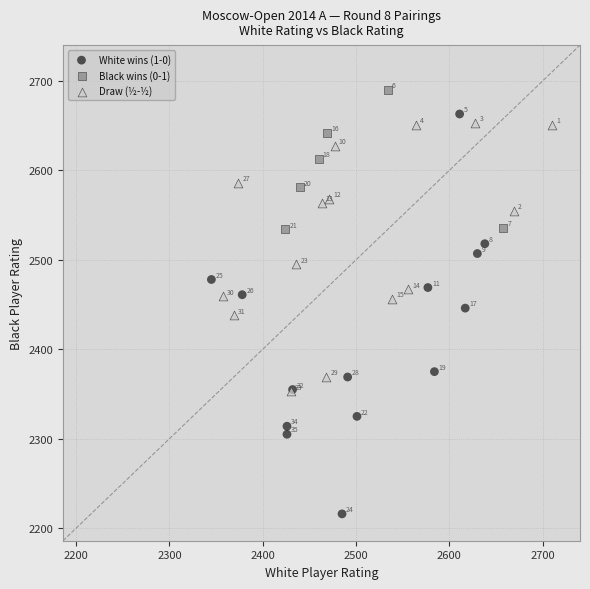

Which series contains the highest Y value?

Black wins (0-1)